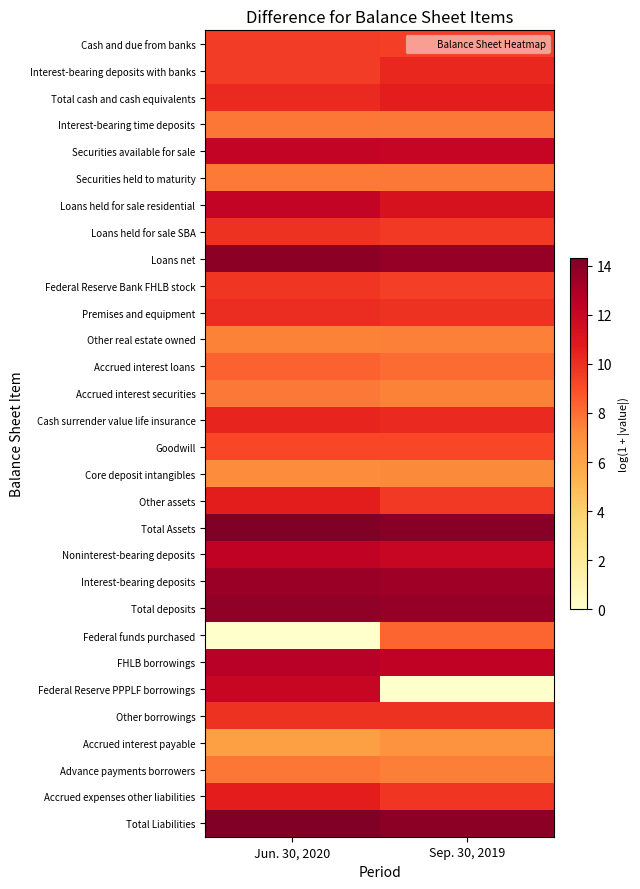

What is the maximum value shown in the chart?

14.3